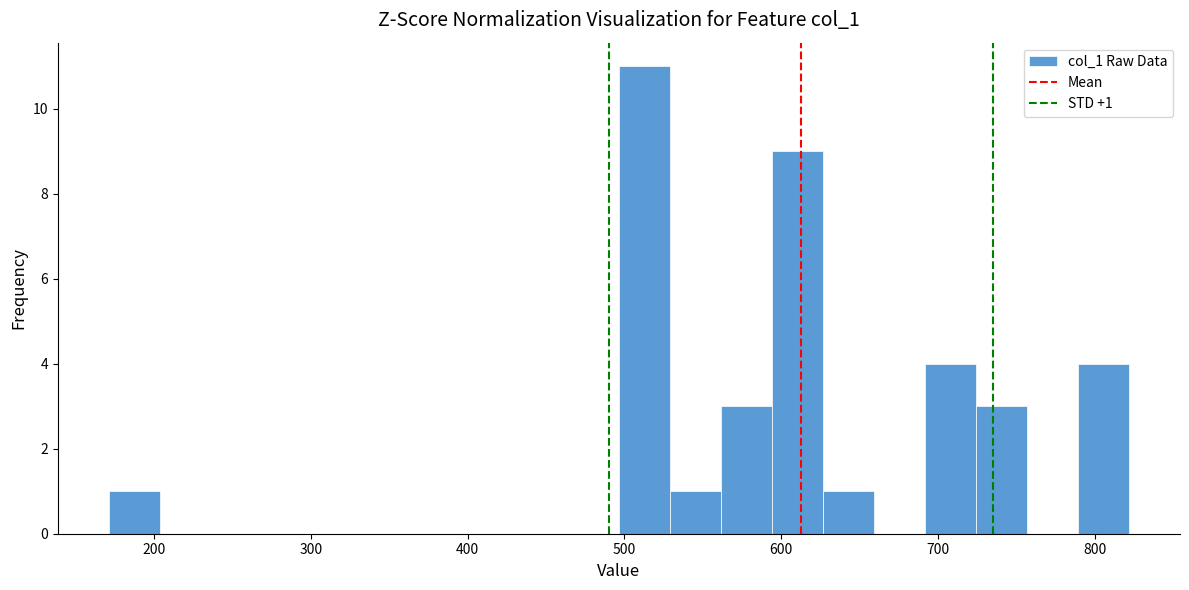

Read against the x-axis, roughly where is the centre of the tallest bar?

510